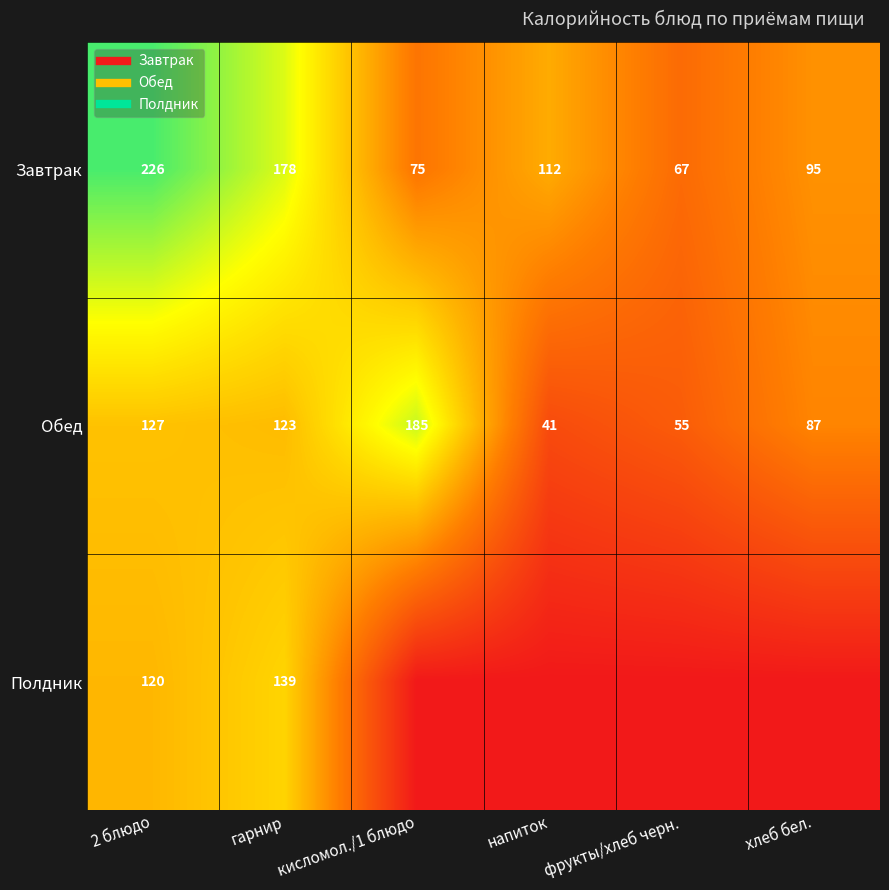

Which series has the widest spread of values?

Завтрак